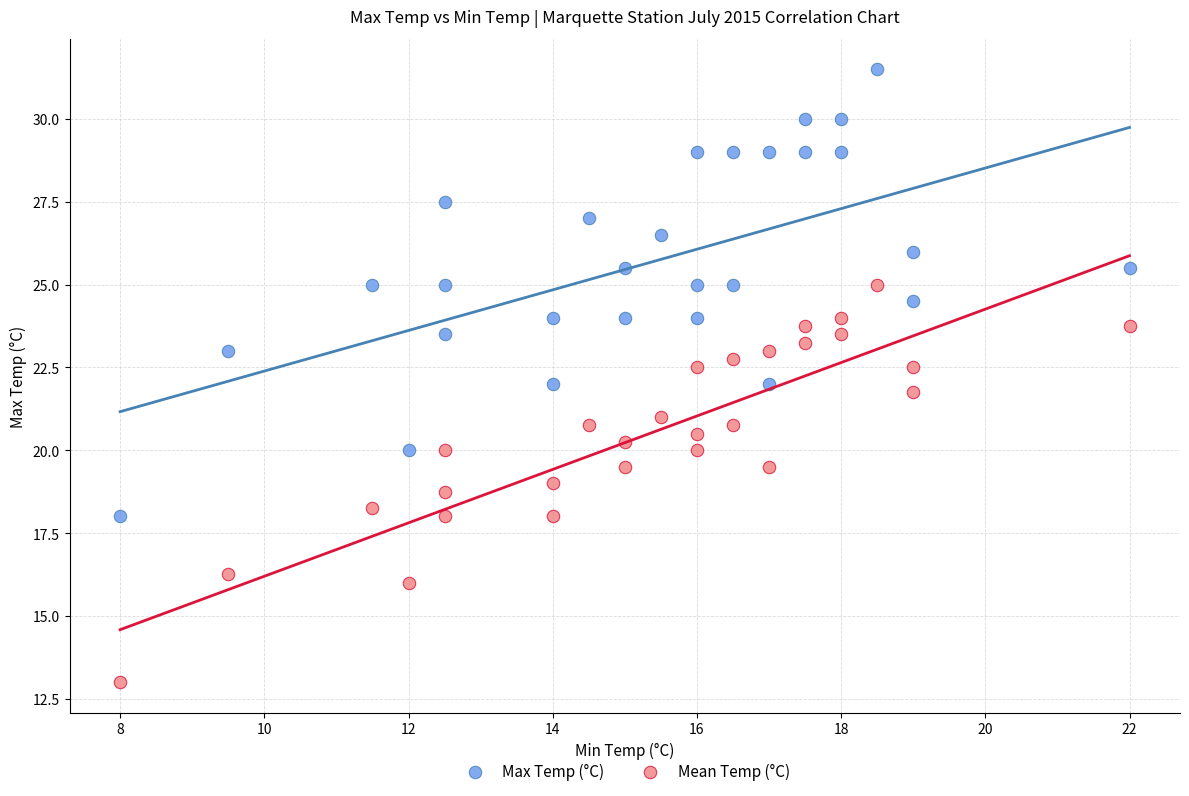

Which series reaches the minimum Y coordinate?

Mean Temp (°C)